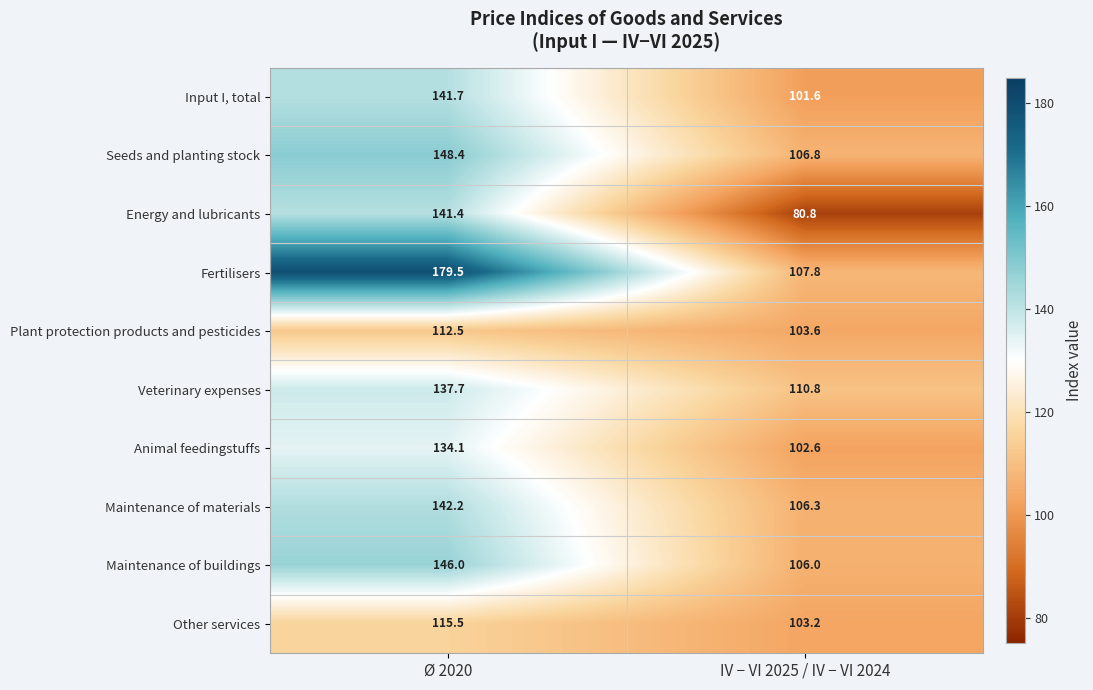

Reading left to right, extract all data points from this chart.

Input I, total: Ø 2020=141.7	IV − VI 2025 / IV − VI 2024=101.6
Seeds and planting stock: Ø 2020=148.4	IV − VI 2025 / IV − VI 2024=106.8
Energy and lubricants: Ø 2020=141.4	IV − VI 2025 / IV − VI 2024=80.8
Fertilisers: Ø 2020=179.5	IV − VI 2025 / IV − VI 2024=107.8
Plant protection products and pesticides: Ø 2020=112.5	IV − VI 2025 / IV − VI 2024=103.6
Veterinary expenses: Ø 2020=137.7	IV − VI 2025 / IV − VI 2024=110.8
Animal feedingstuffs: Ø 2020=134.1	IV − VI 2025 / IV − VI 2024=102.6
Maintenance of materials: Ø 2020=142.2	IV − VI 2025 / IV − VI 2024=106.3
Maintenance of buildings: Ø 2020=146.0	IV − VI 2025 / IV − VI 2024=106.0
Other services: Ø 2020=115.5	IV − VI 2025 / IV − VI 2024=103.2